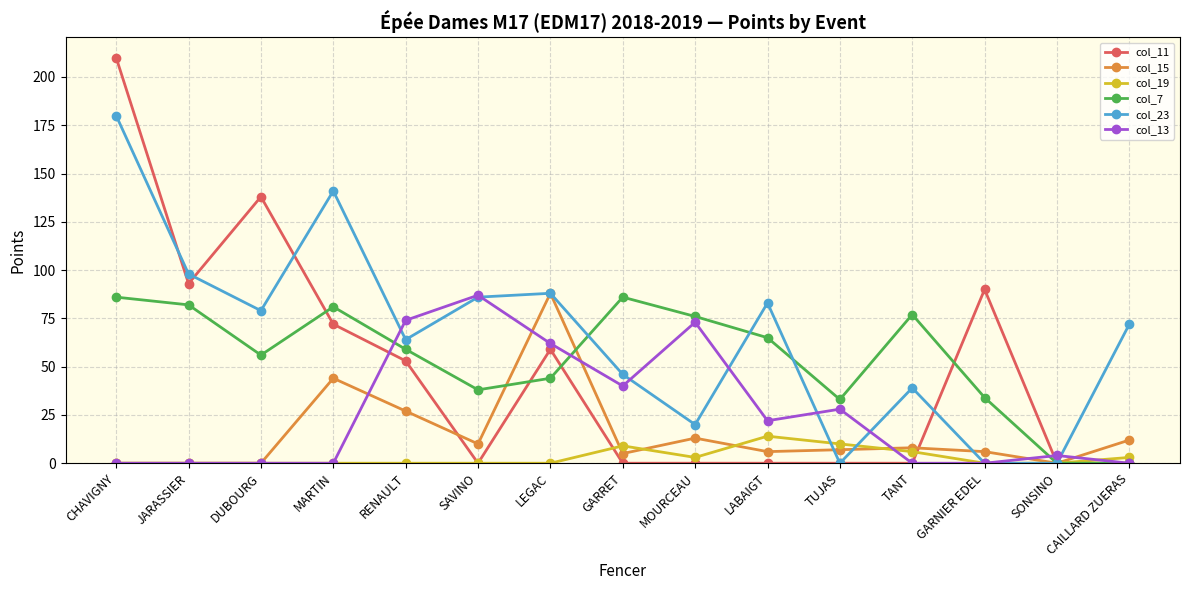

What is the spread (max minus min) of values at RENAULT?

74